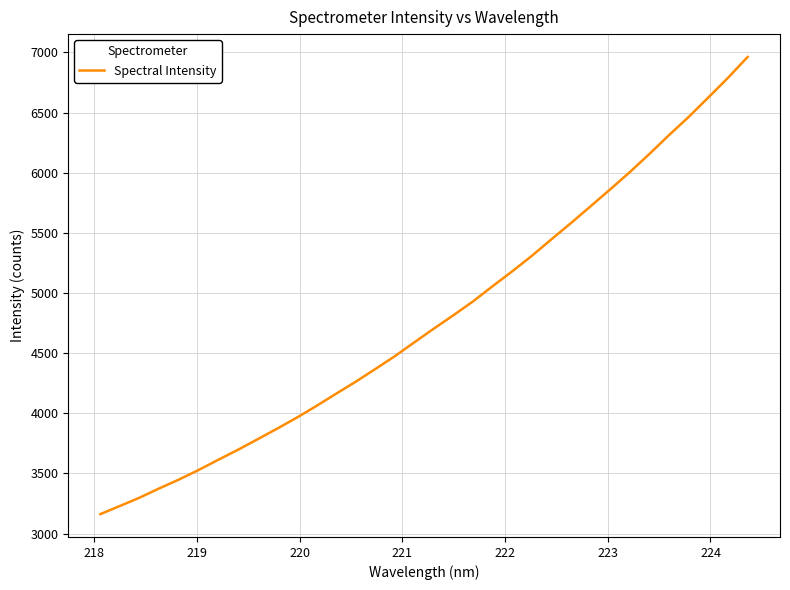

What is the difference between the maximum and minimum values?

3801.2